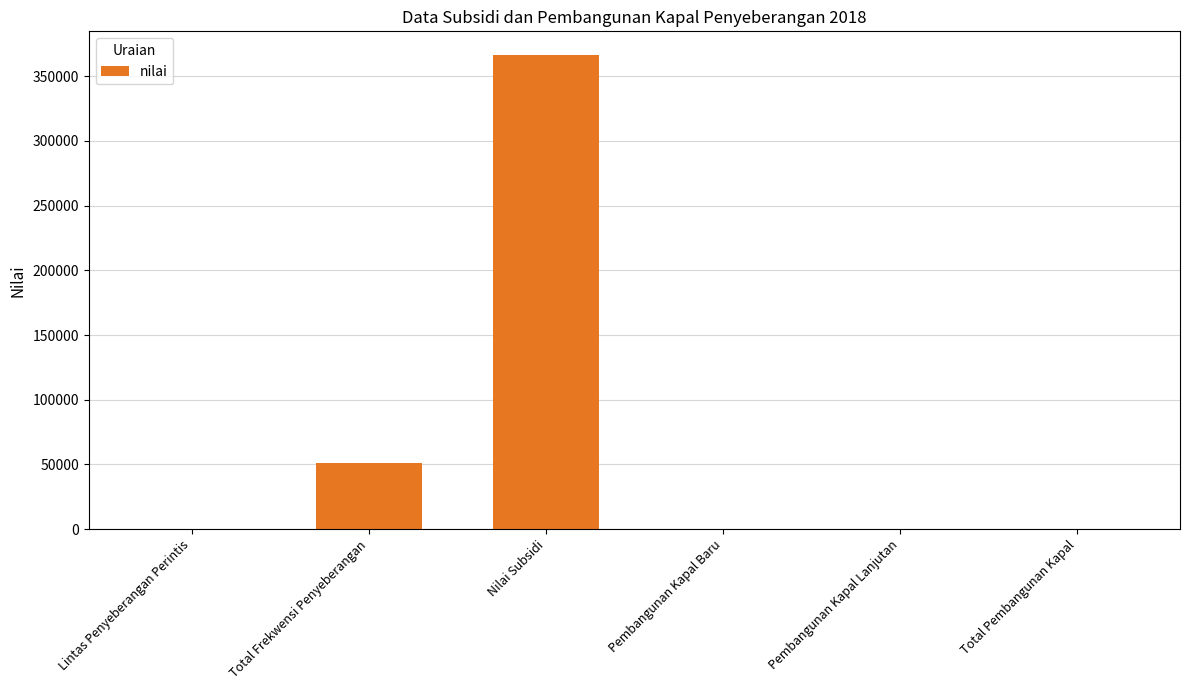

Is it true that the value at Total Frekwensi Penyeberangan is 81467?

False